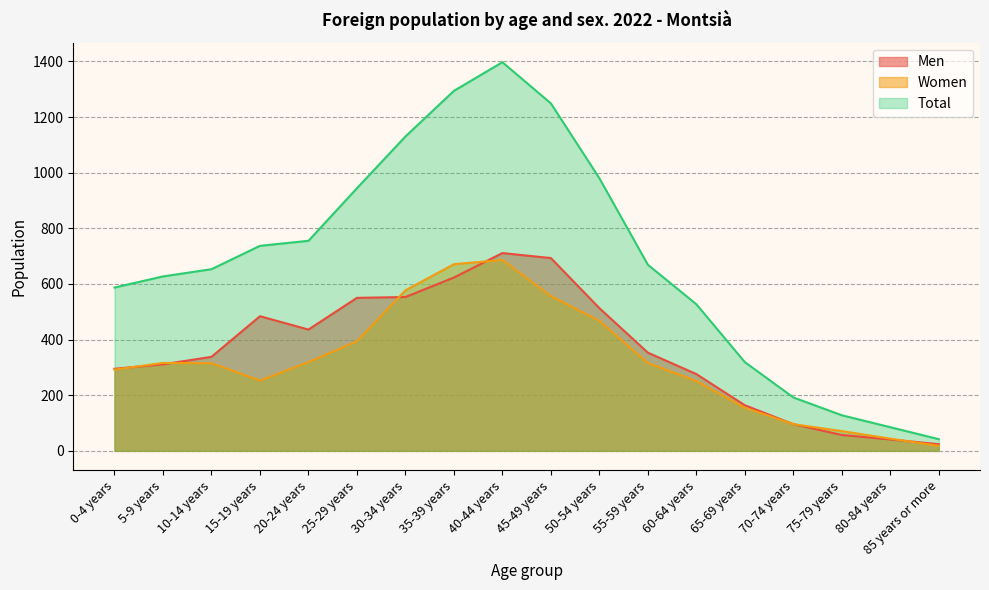

What is the difference between the Women values at 0-4 years and 25-29 years?

102